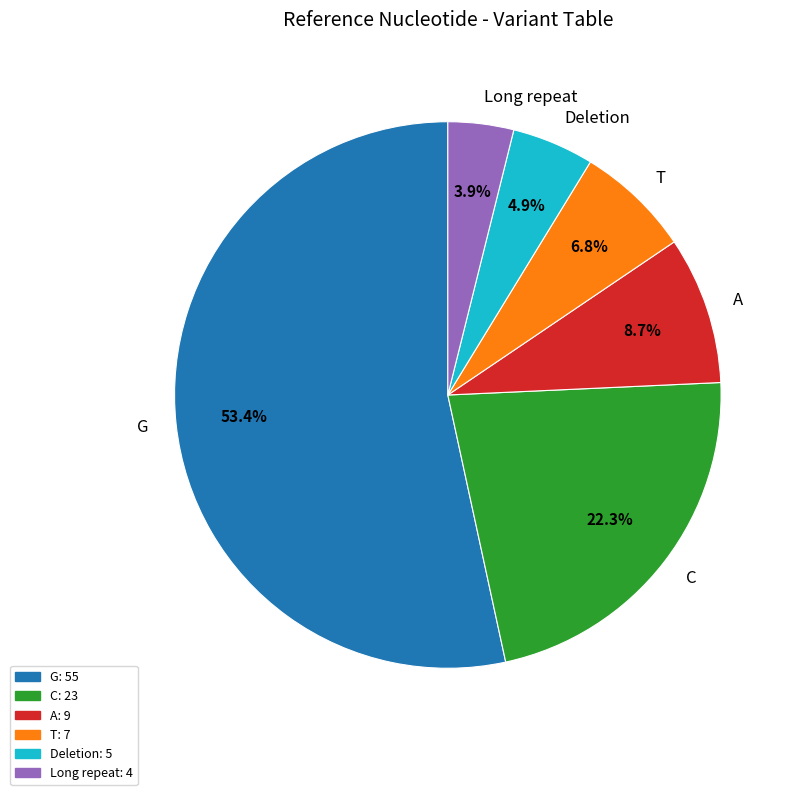

Which category has the biggest portion of the pie?

G